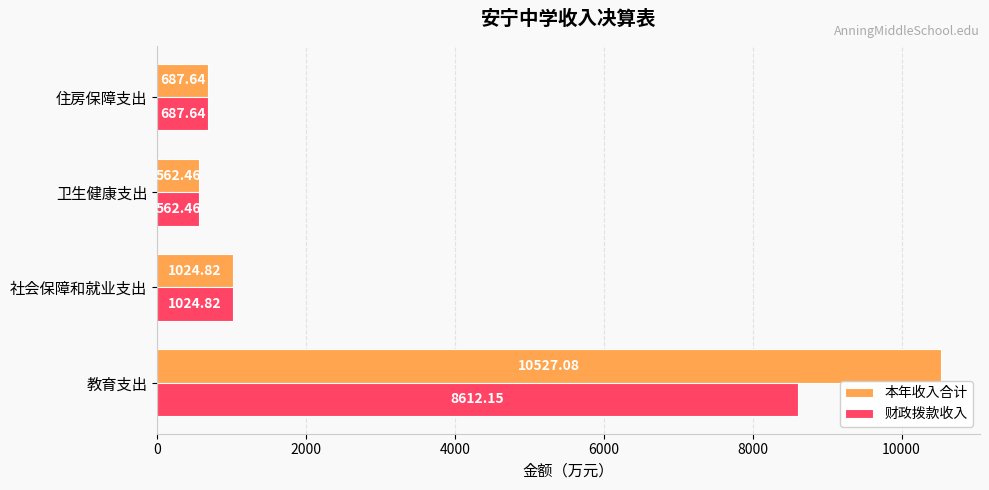

Which category has the lowest value in the 本年收入合计 series?

卫生健康支出